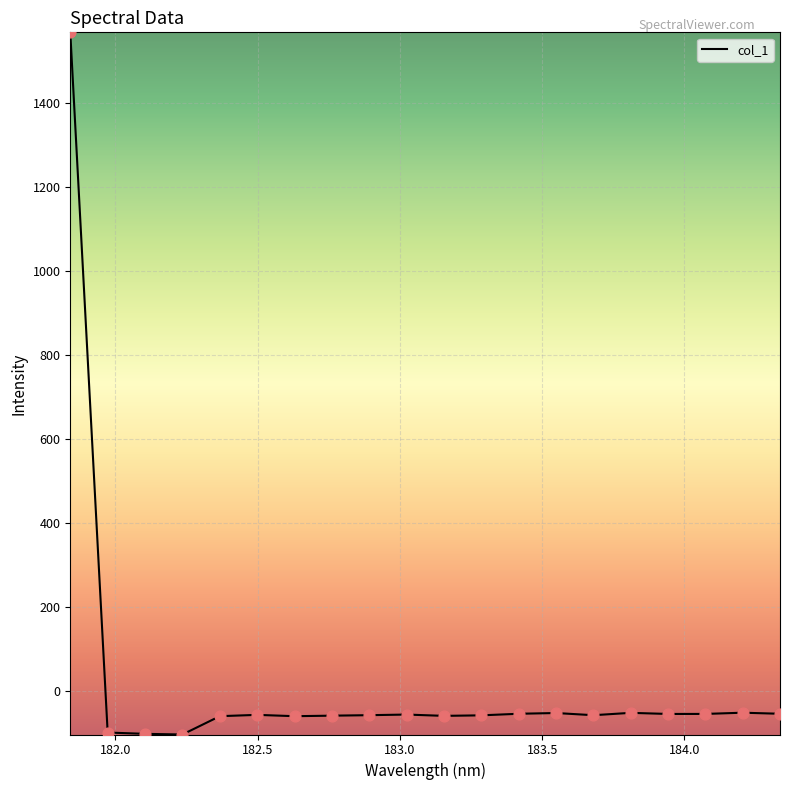

What is the minimum value shown in the chart?

-103.8